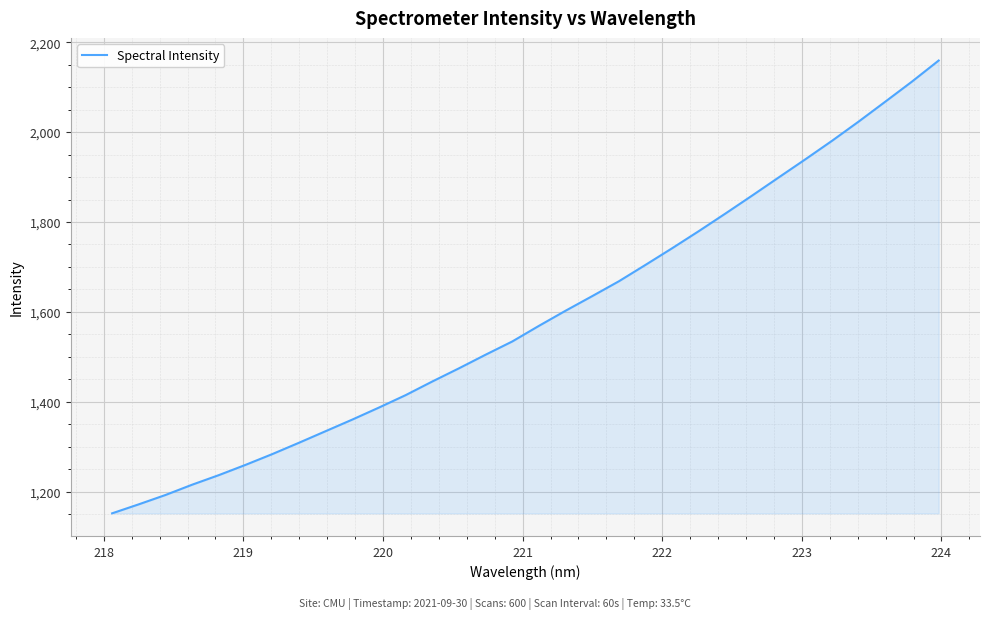

What is the maximum value shown in the chart?

2159.1